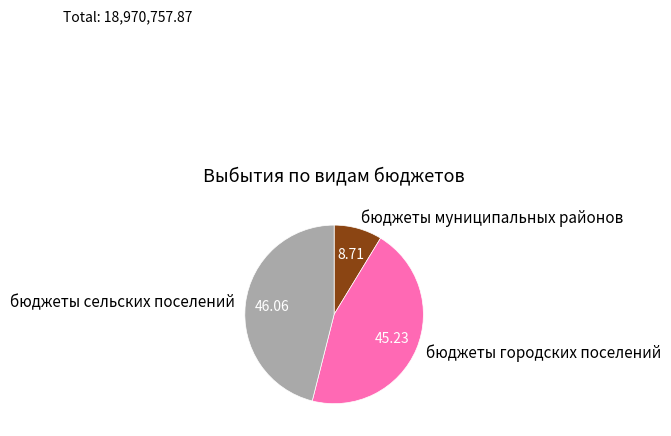

Which has a higher value, бюджеты сельских поселений or бюджеты городских поселений?

бюджеты сельских поселений